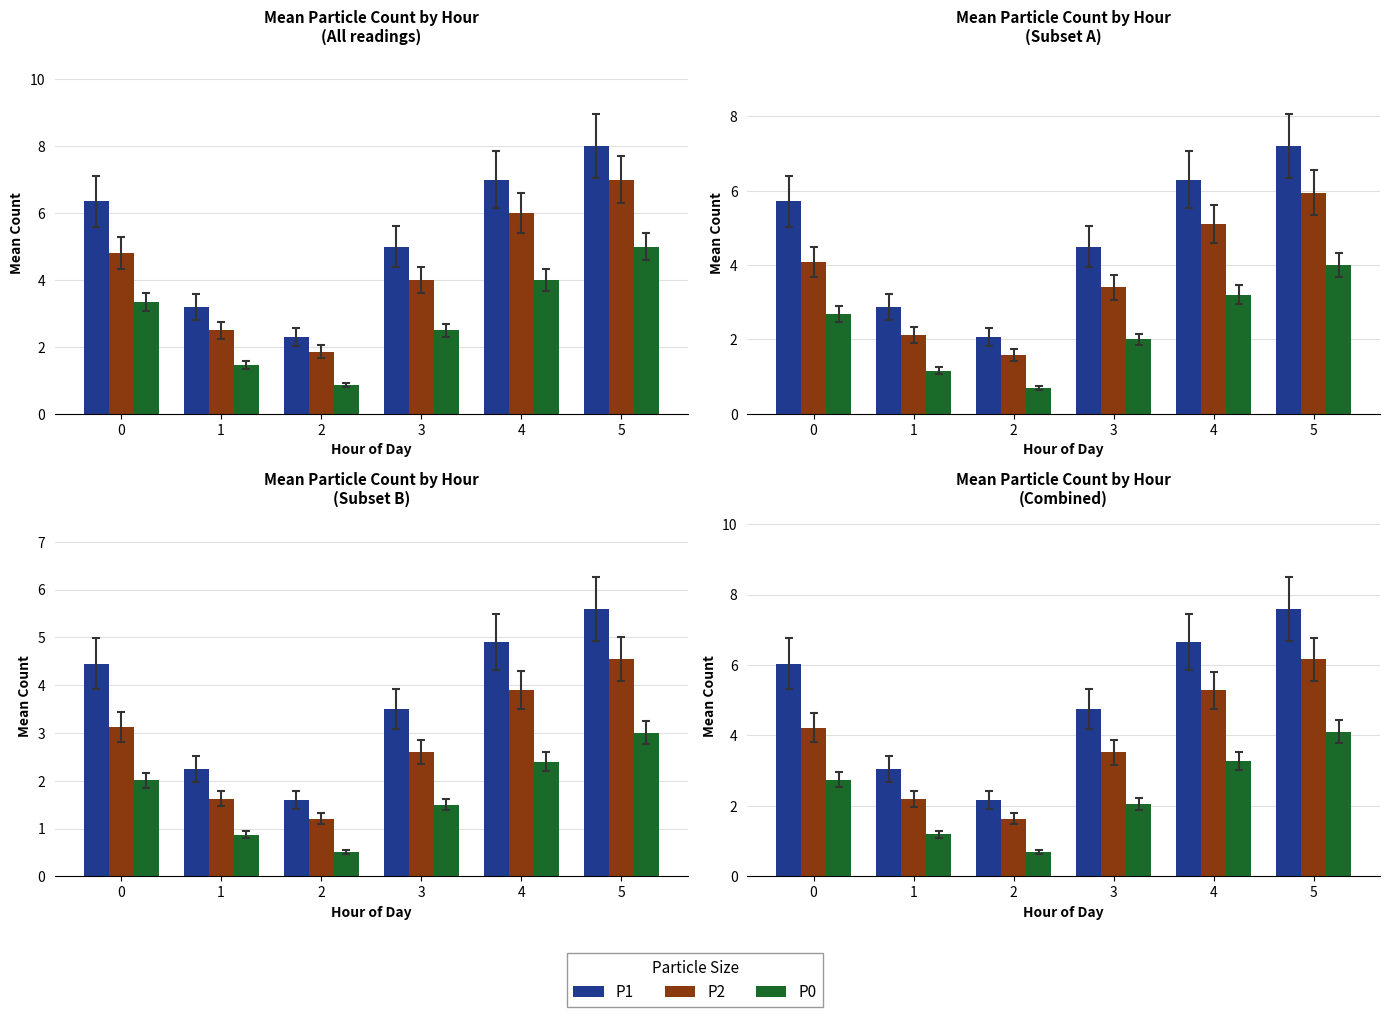

Which series changed the most between 2 and 3?

P1